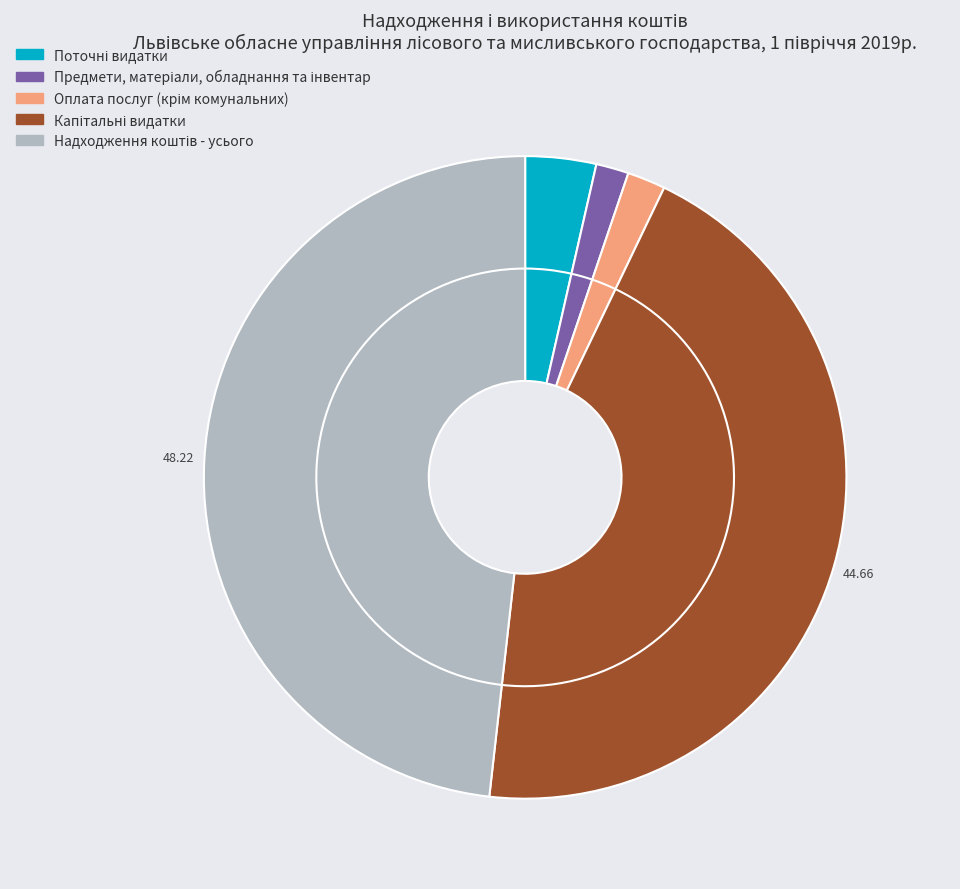

How much of the chart is everything except Оплата послуг (крім комунальних)?

98.1%